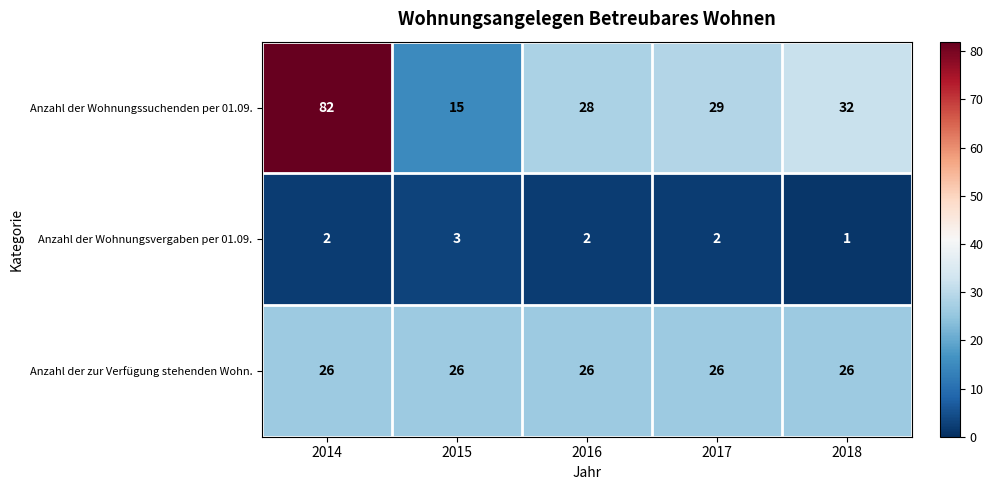

Which series has the largest total across all categories?

Anzahl der Wohnungssuchenden per 01.09.